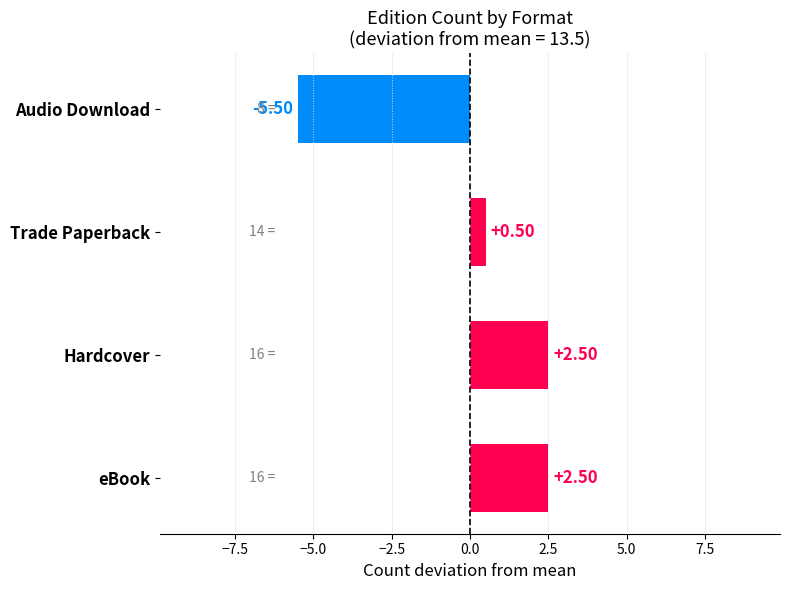

Which has a higher value, Audio Download or Trade Paperback?

Trade Paperback